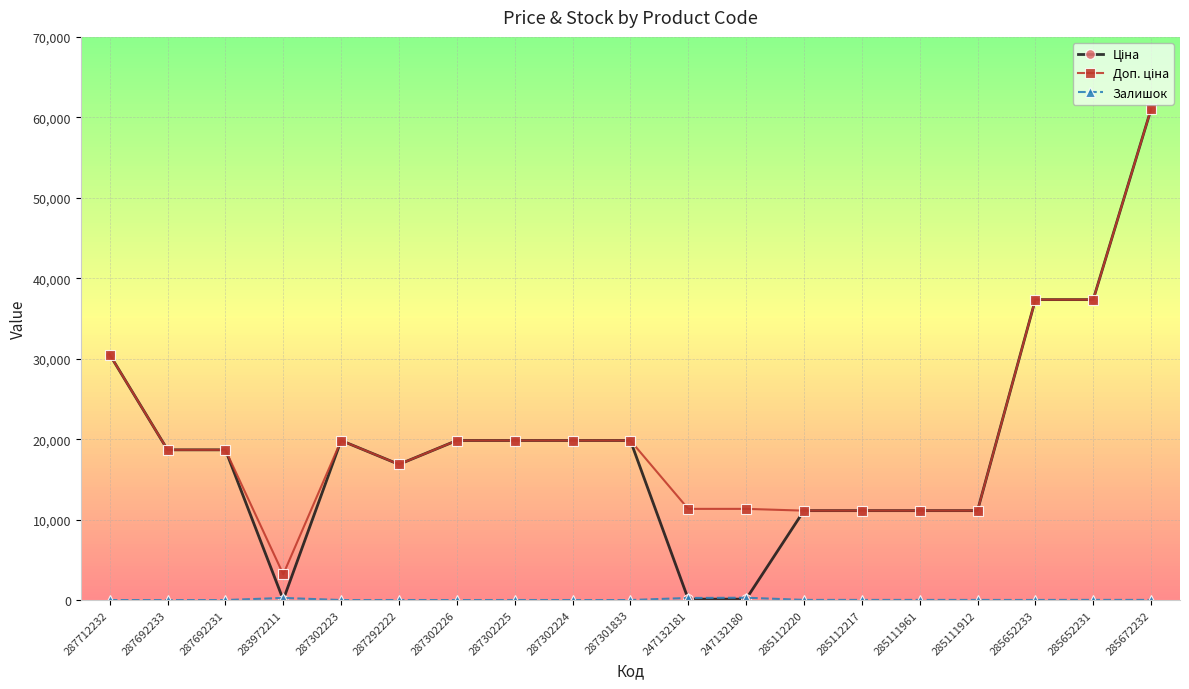

At which category is the sum across all series the highest?

285672232